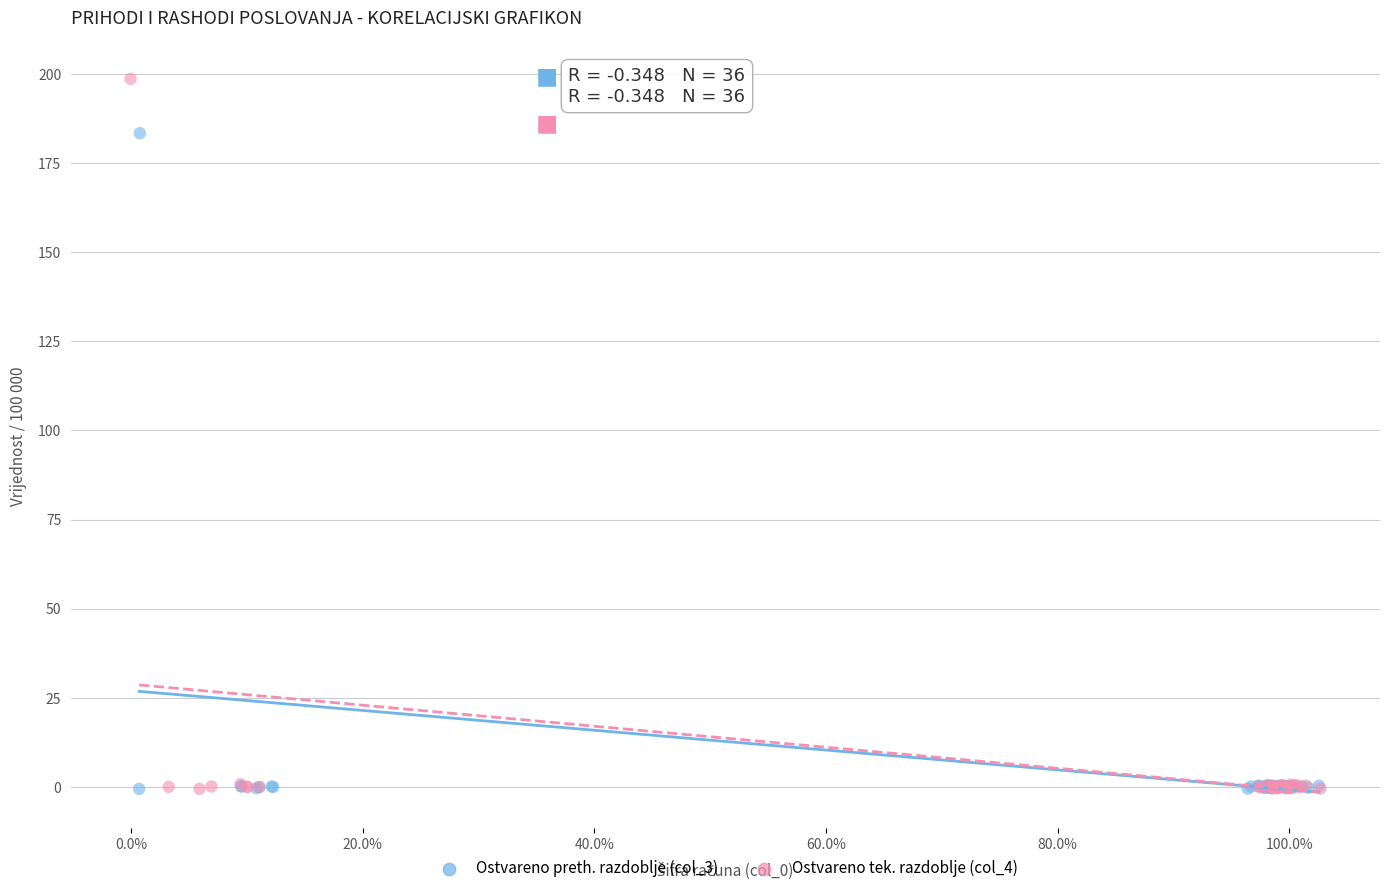

Which series has the widest spread of Y values?

Ostvareno tek. razdoblje (col_4)